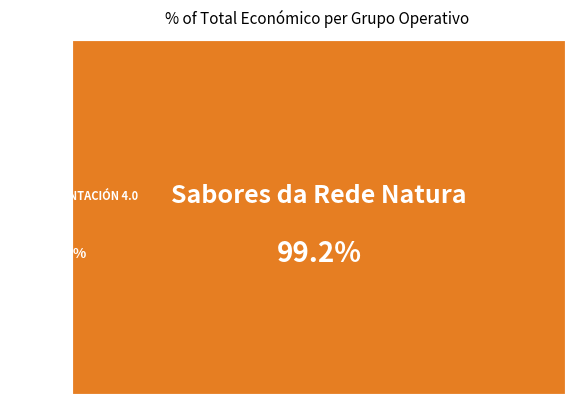

What is the change in value from AGRO-ALIMENTACIÓN 4.0 to Sabores da Rede Natura?

+1481641